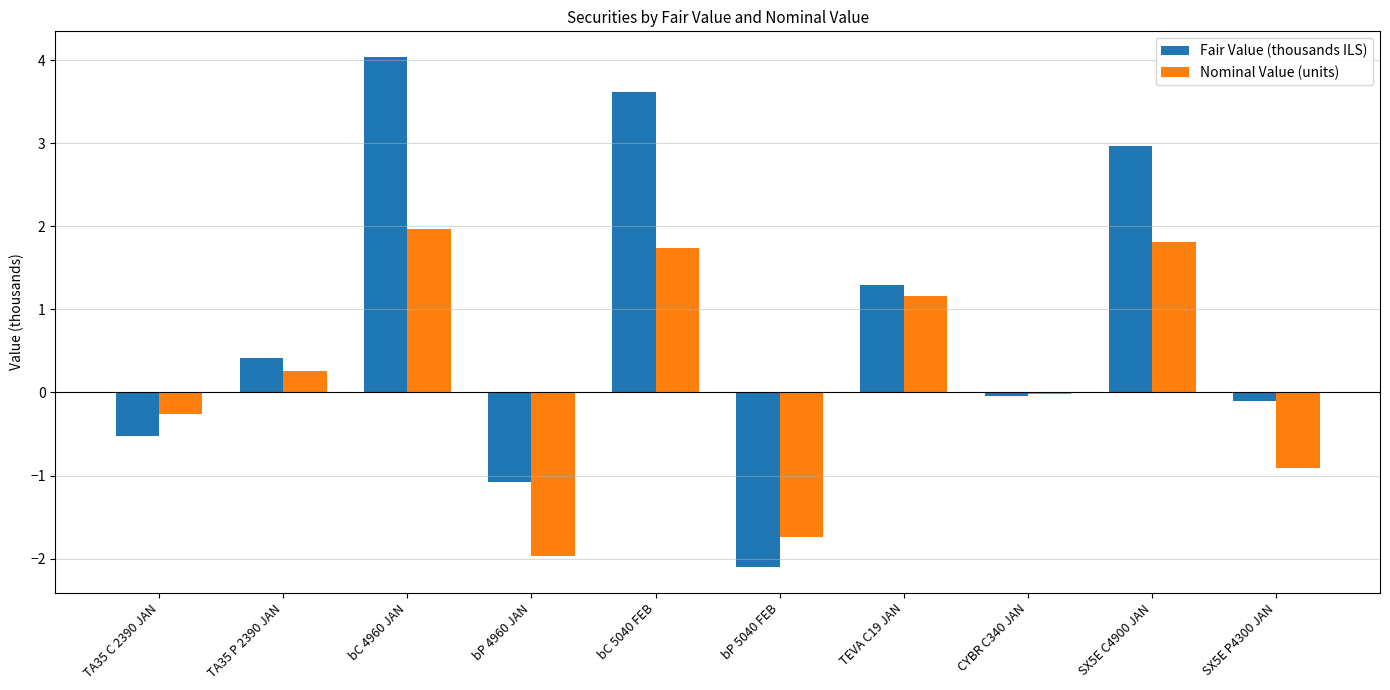

How many data points does each series have?

10